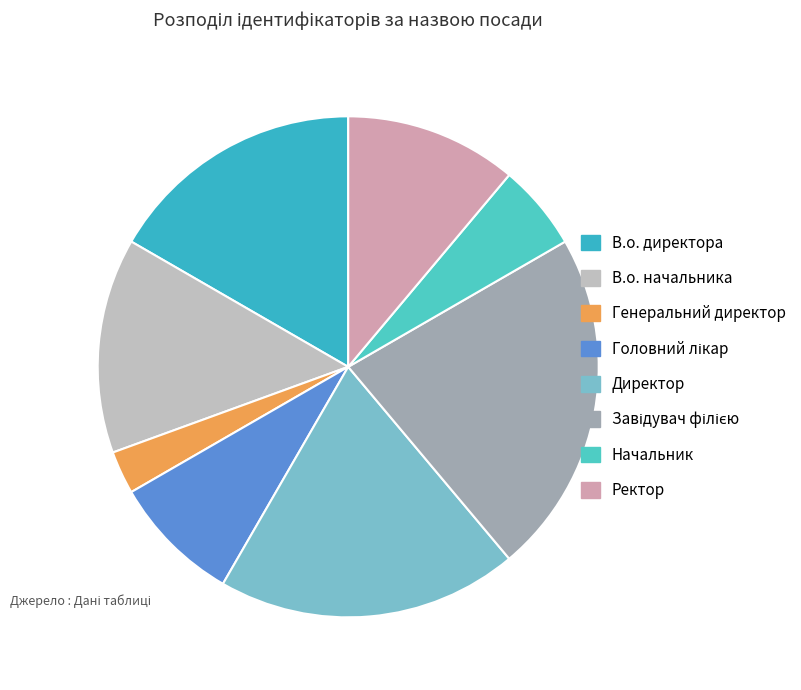

To the nearest percent, what is the combined percentage of Директор and Головний лікар?

28%